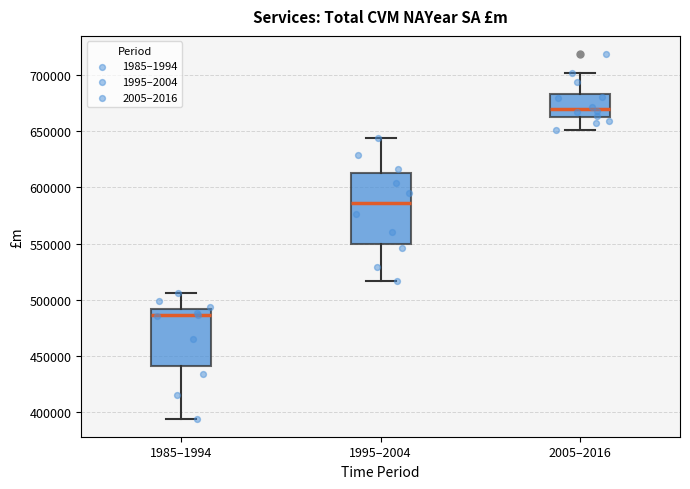

Reading left to right, read every box against the y-axis: the position of its median line, the range the box covers, and the ends of its whiskers. The values are not printed on the chart, so give them approximately, as read against the axis.

1985–1994: median 485000, box 440000 to 490000, whiskers 395000 to 505000
1995–2004: median 585000, box 550000 to 615000, whiskers 515000 to 645000
2005–2016: median 670000, box 665000 to 685000, whiskers 650000 to 700000